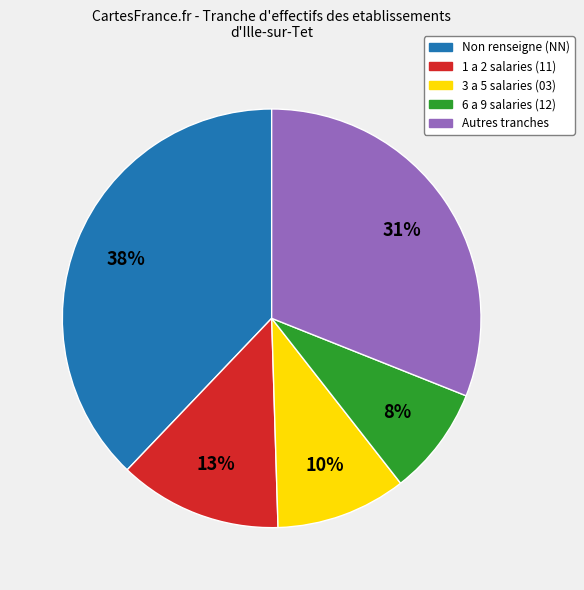

How many segments does this pie chart have?

5